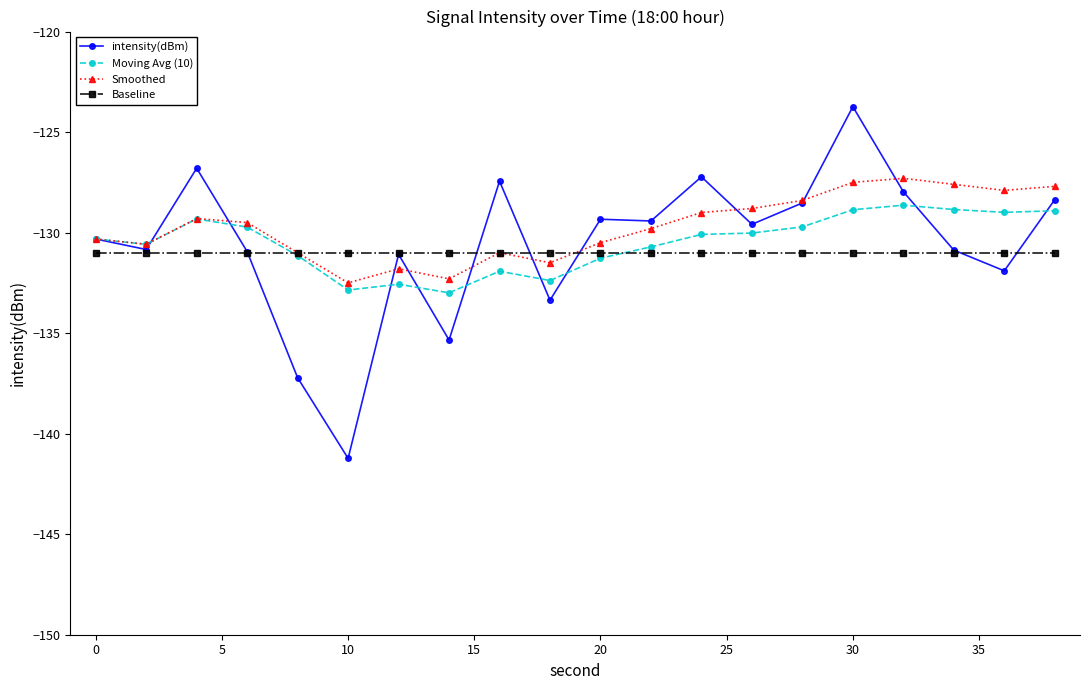

True or false: Moving Avg (10) has more than 0 points higher than both neighbors.

True